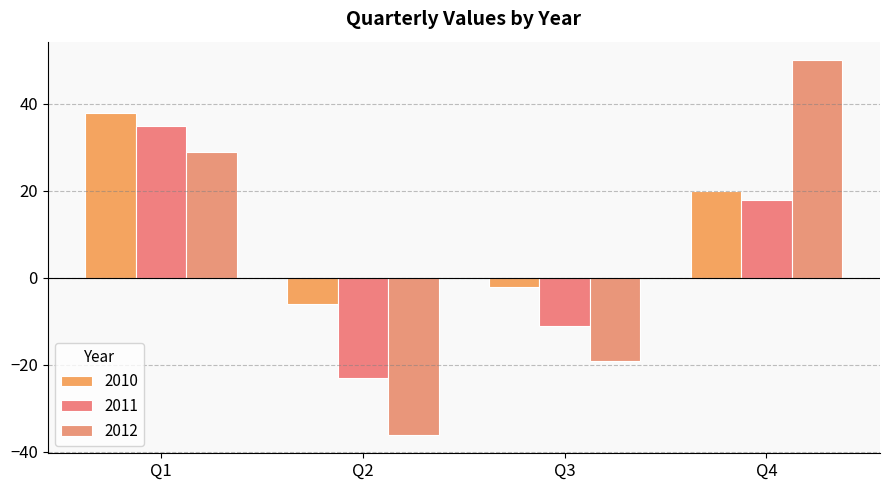

At which category does the chart reach its minimum across all series?

Q2